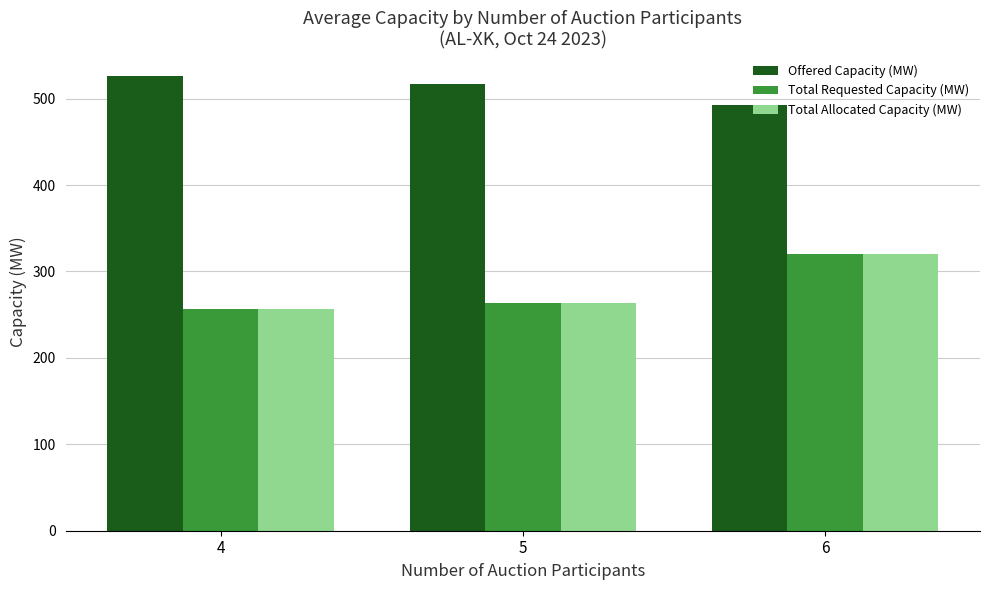

What is the approximate value of Total Allocated Capacity (MW) at 6, to the nearest 5?

320